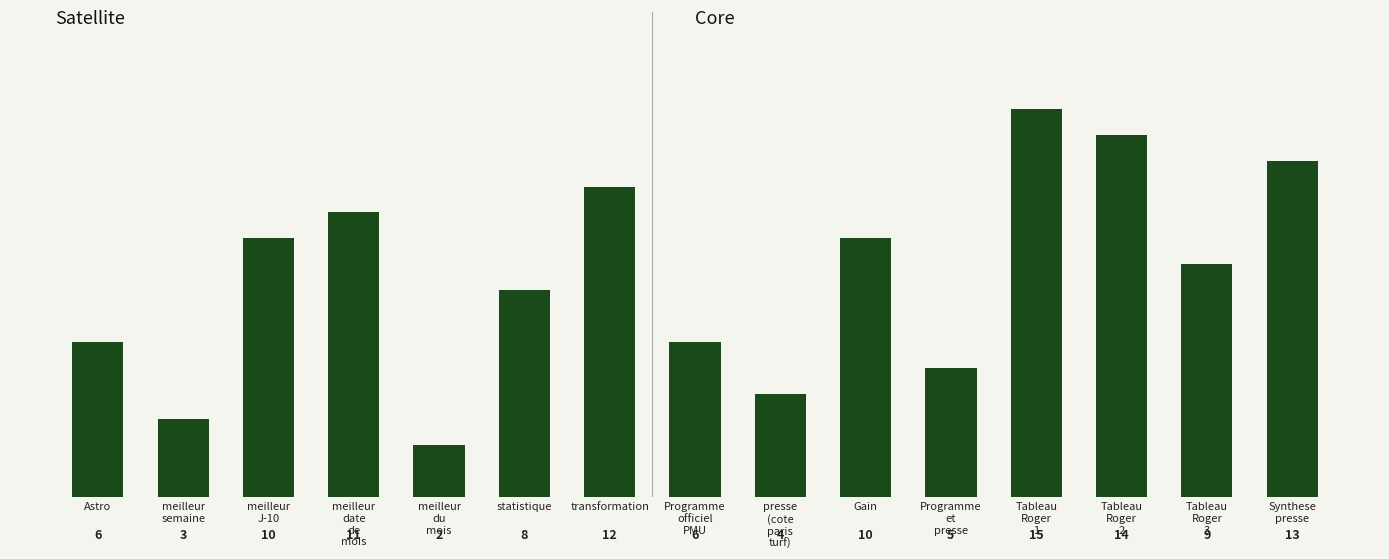

Reading left to right, what are all the values shown in this chart?

6	3	10	11	2	8	12	6	4	10	5	15	14	9	13